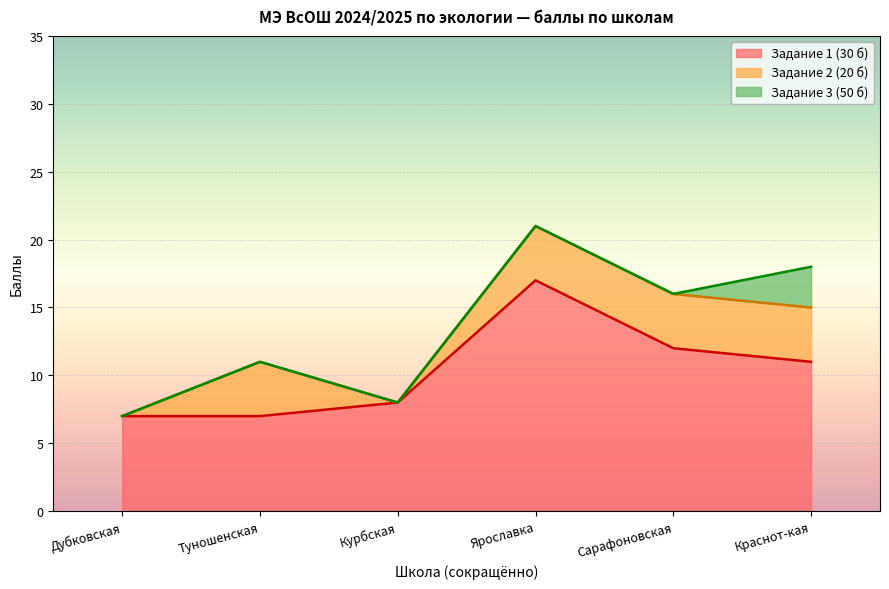

True or false: Задание 1 (30 б) and Задание 3 (50 б) intersect in this chart.

False